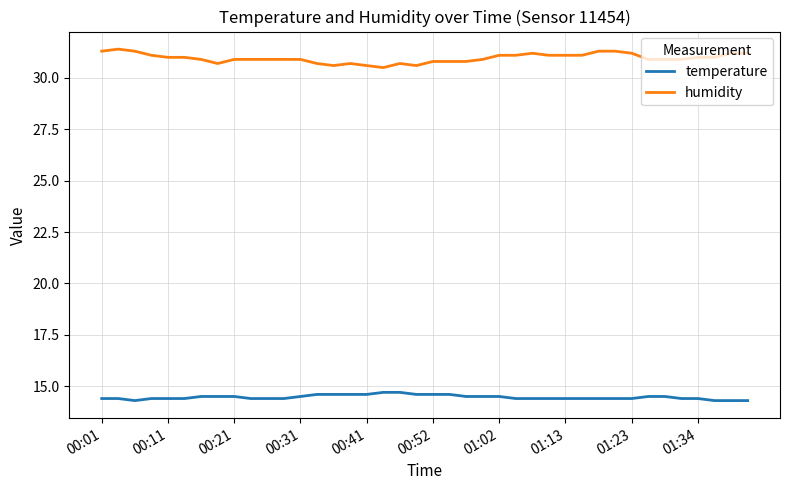

What is the maximum value for humidity?

31.4